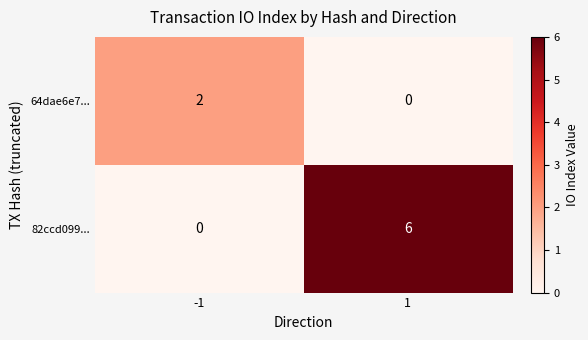

Count the number of data series in this chart.

2